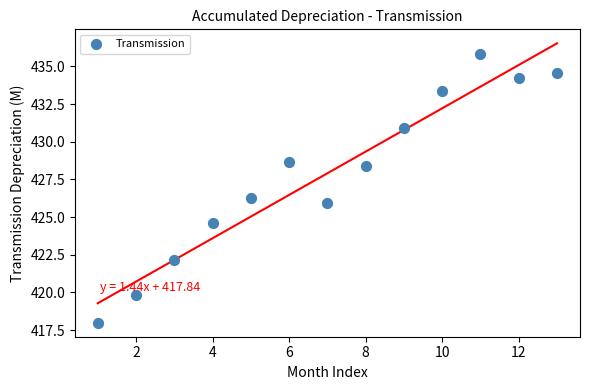

What is the range of X values (max minus min)?

12.0